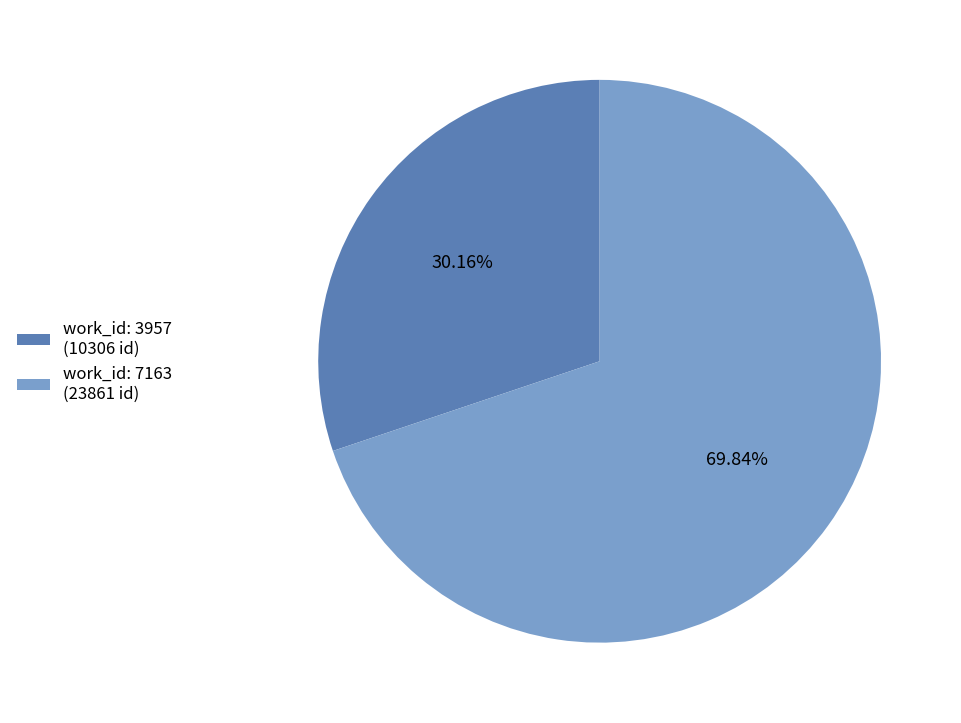

Is there a majority slice in this chart?

Yes